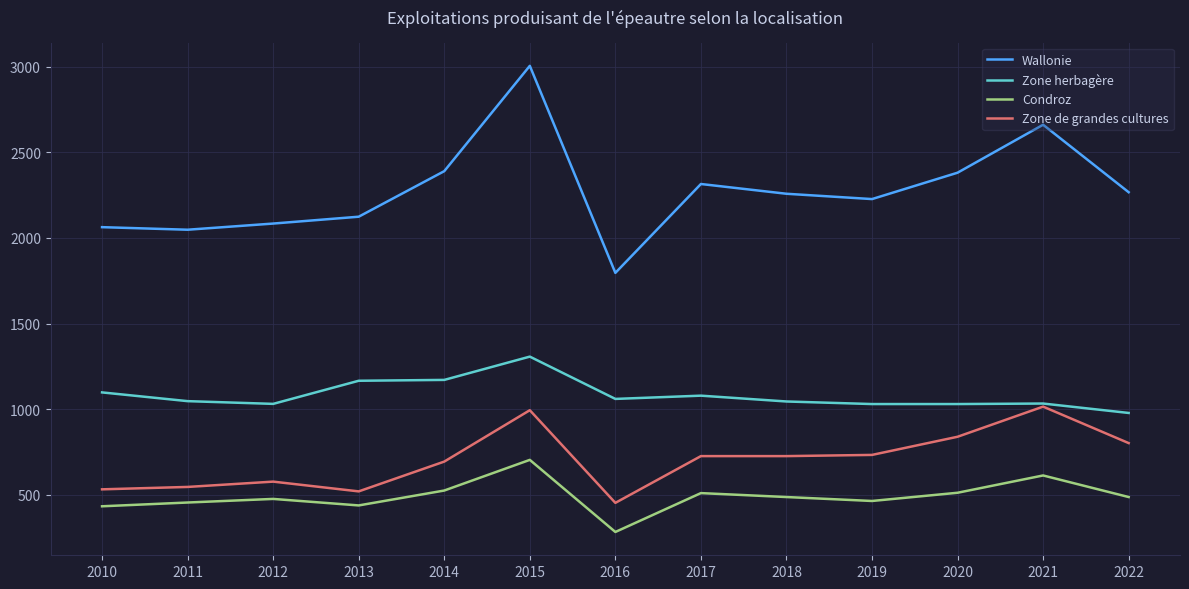

True or false: Zone de grandes cultures and Condroz cross at least once.

False